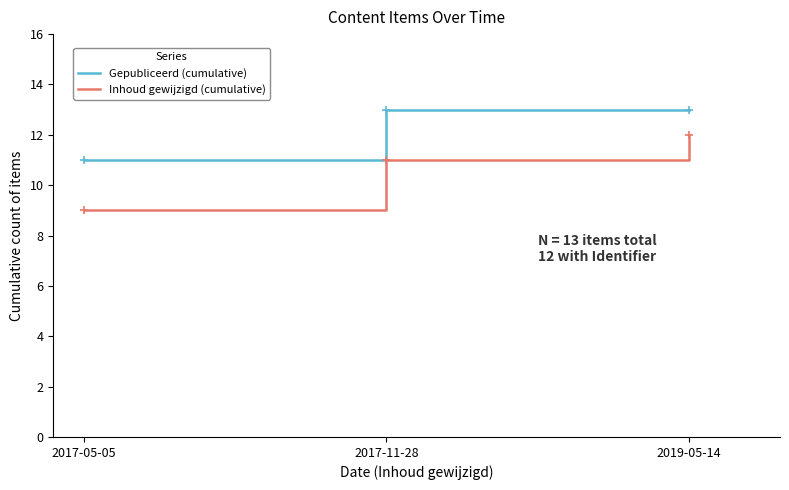

Which series changed the most between 2017-11-28 and 2019-05-14?

Inhoud gewijzigd (cumulative)